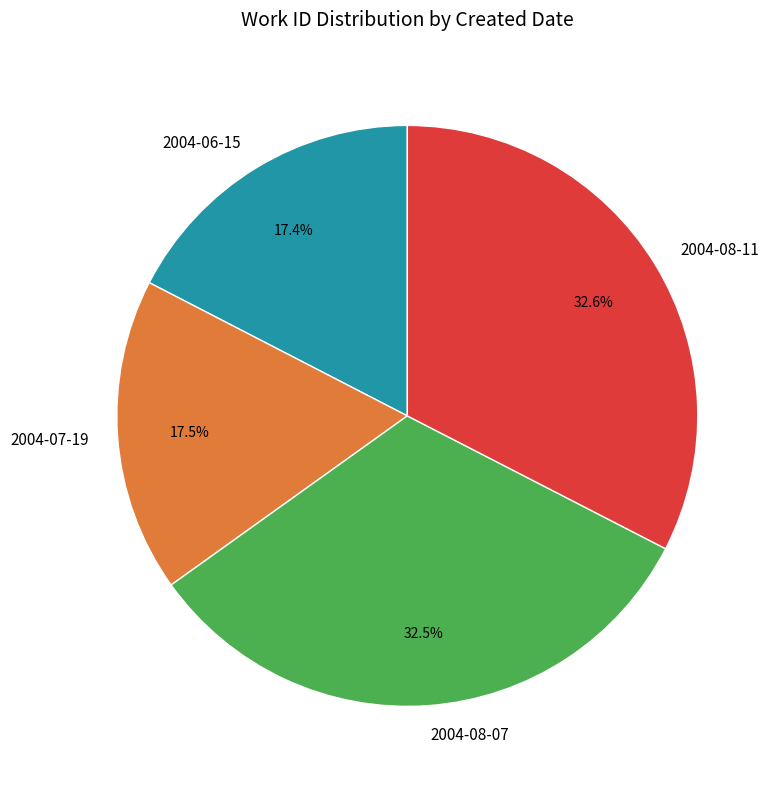

What percentage is the 2004-06-15 slice, to the nearest percent?

17%